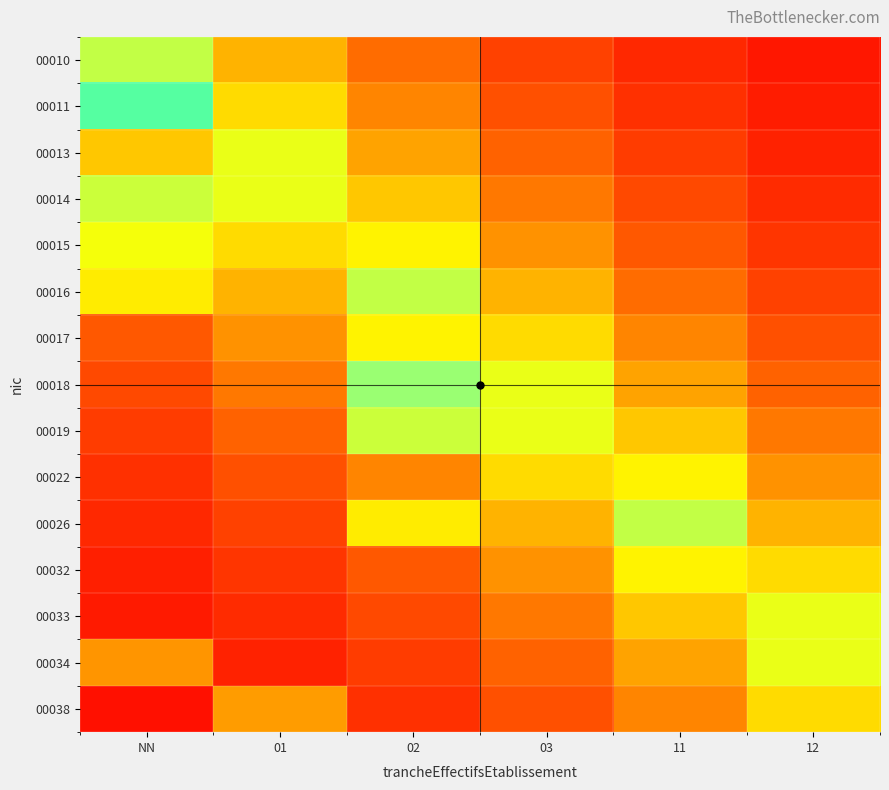

At how many categories does at least one series exceed 0?

6